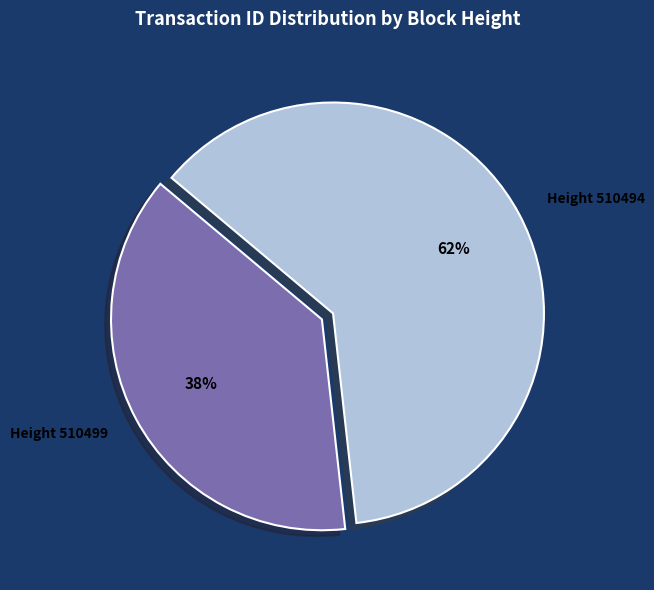

To the nearest percent, what is the difference between the largest and smallest slice percentages?

24%